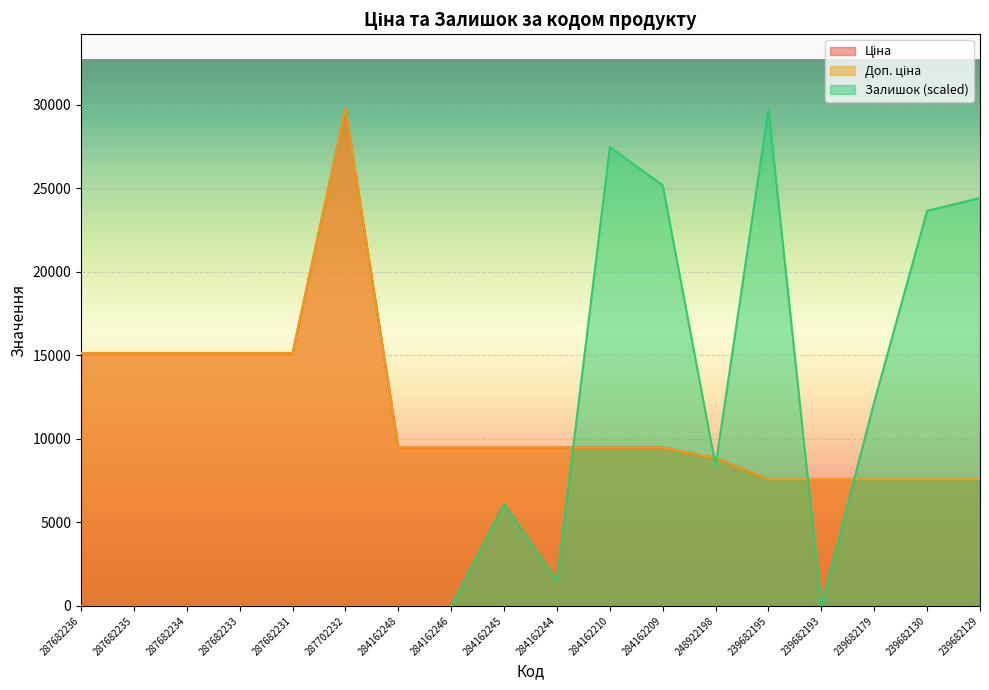

The Ціна series shows 7596.5 at 239682129. True or false?

True